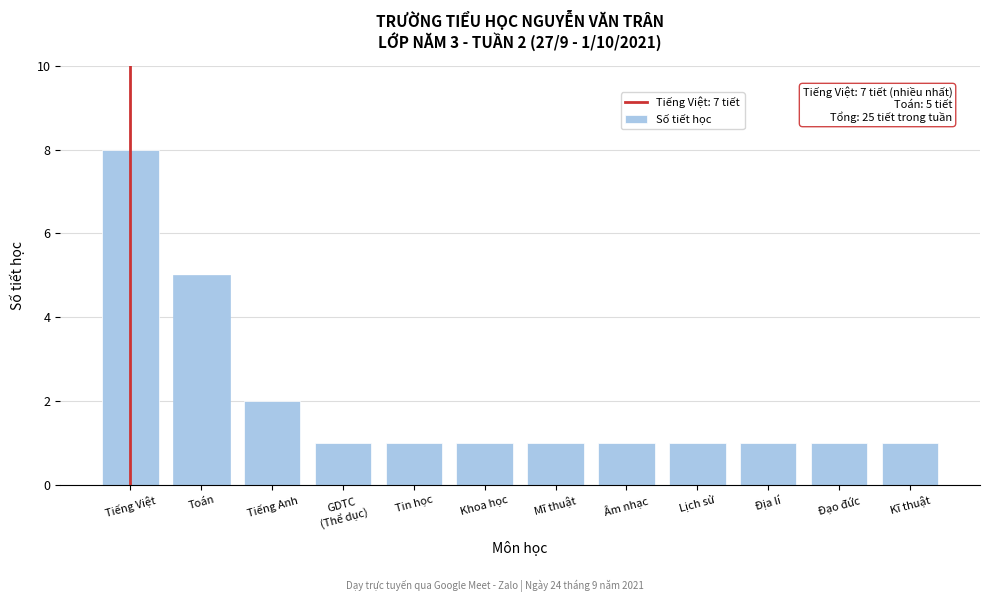

Reading left to right, list all the values displayed in this chart.

8	5	2	1	1	1	1	1	1	1	1	1